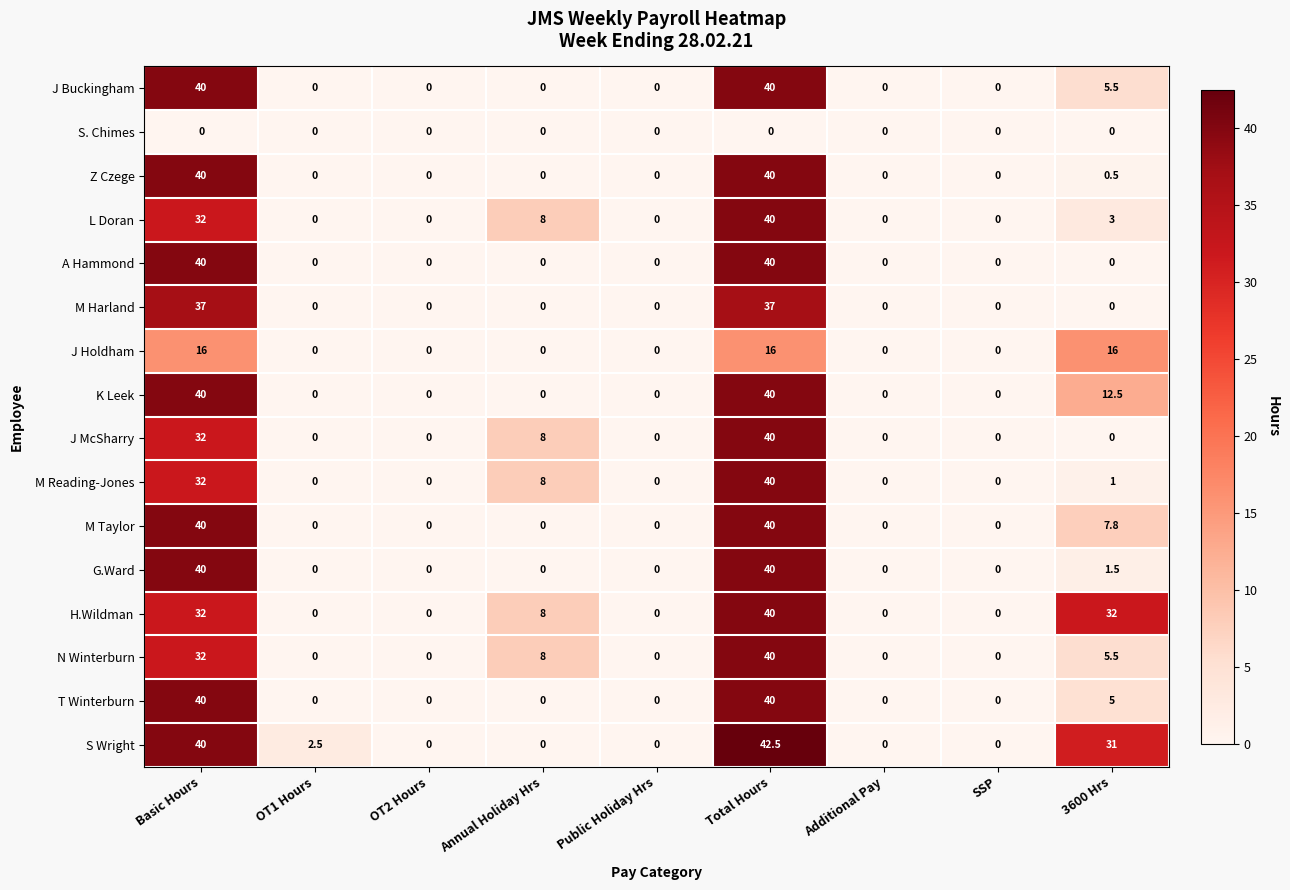

What is the spread (max minus min) of values at OT1 Hours?

2.5